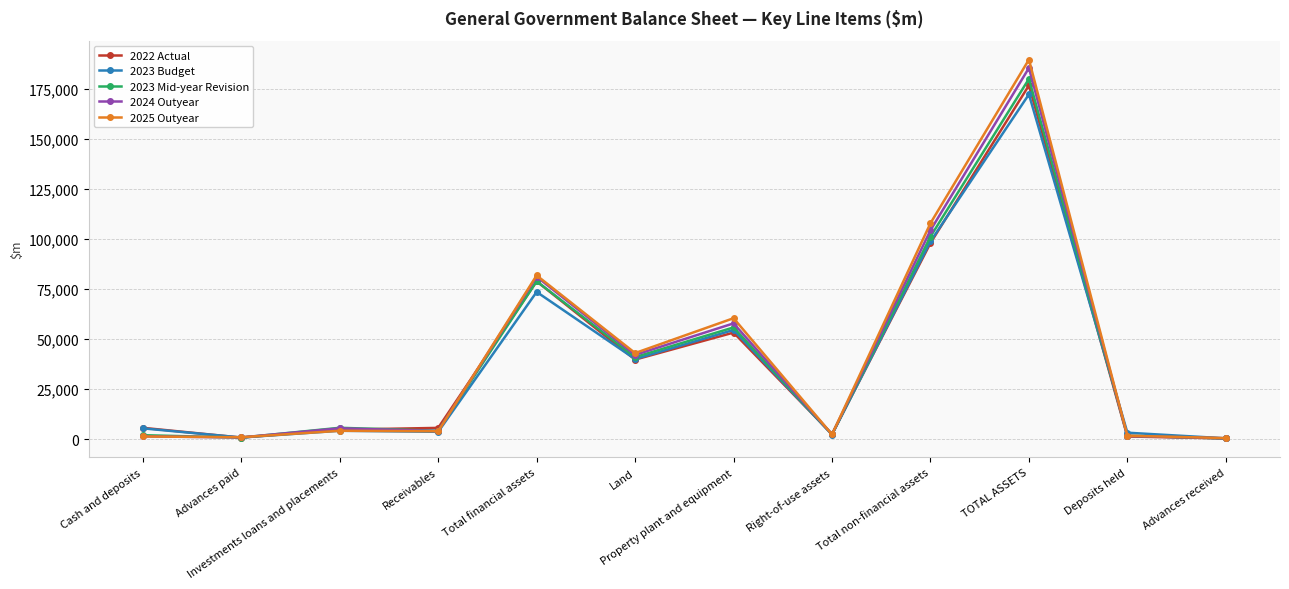

True or false: 2022 Actual has more than 2 points higher than both neighbors.

True